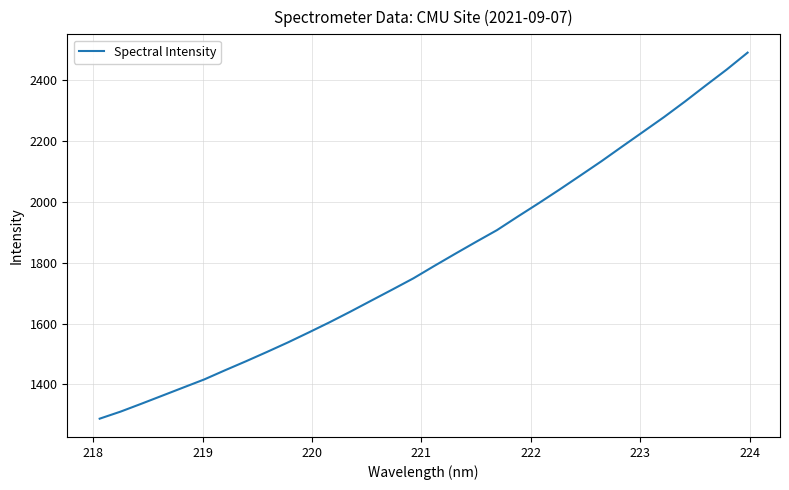

How many lines are shown in the chart?

1